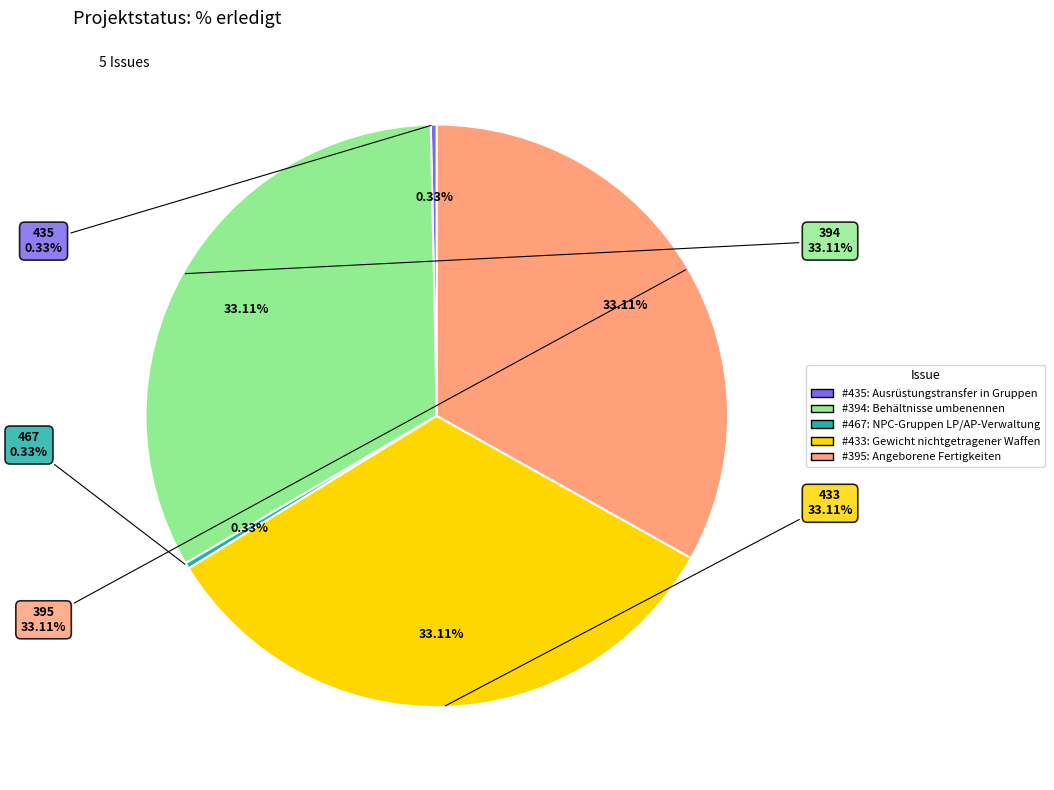

What is the largest slice in the pie chart?

394